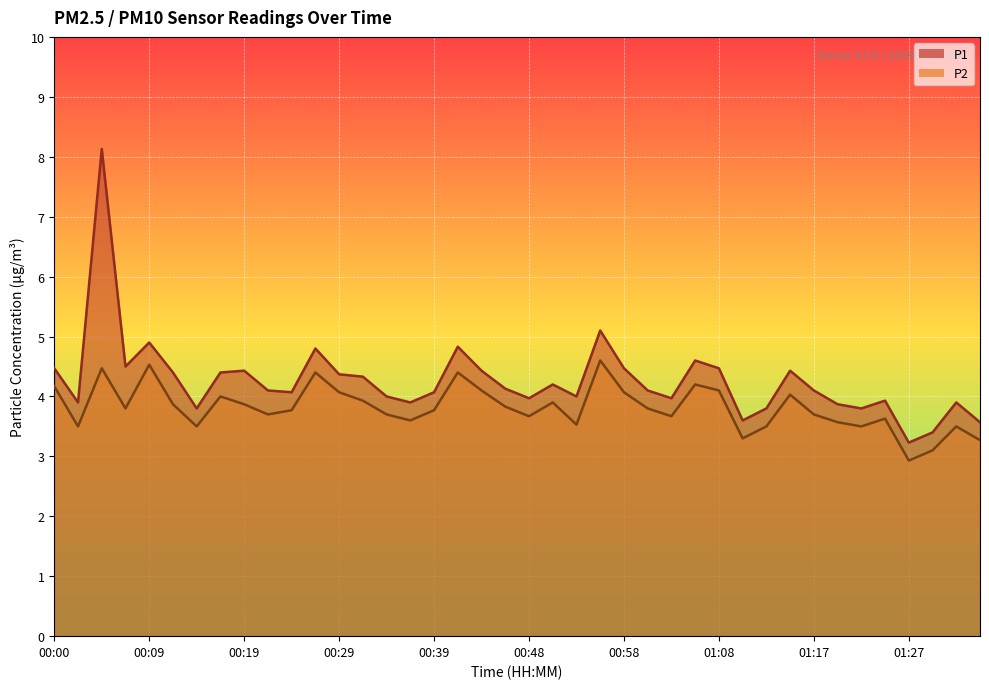

The P2 series shows 3.7 at 00:22. True or false?

True